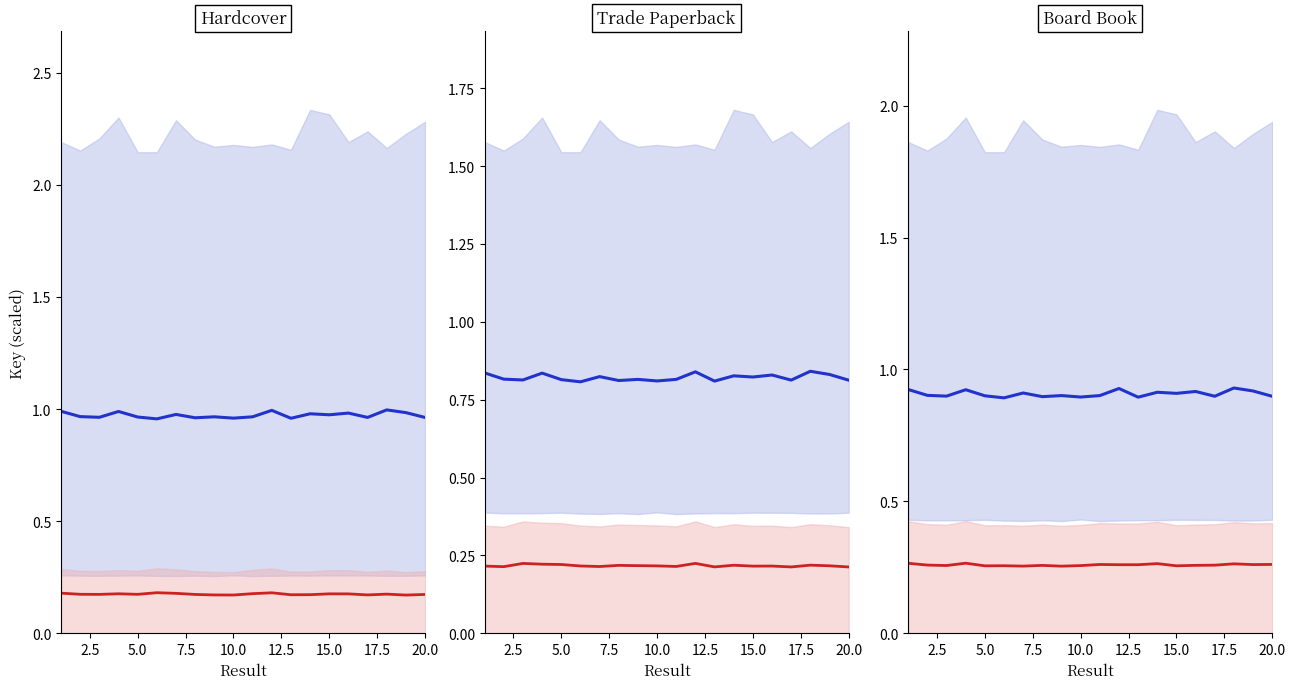

Which series has the largest total across all categories?

blue median